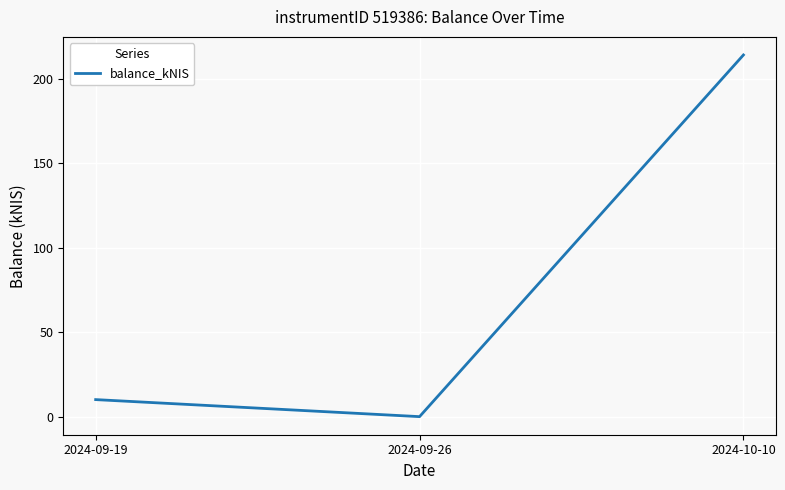

The value at 2024-09-26 is -132.1. True or false?

False